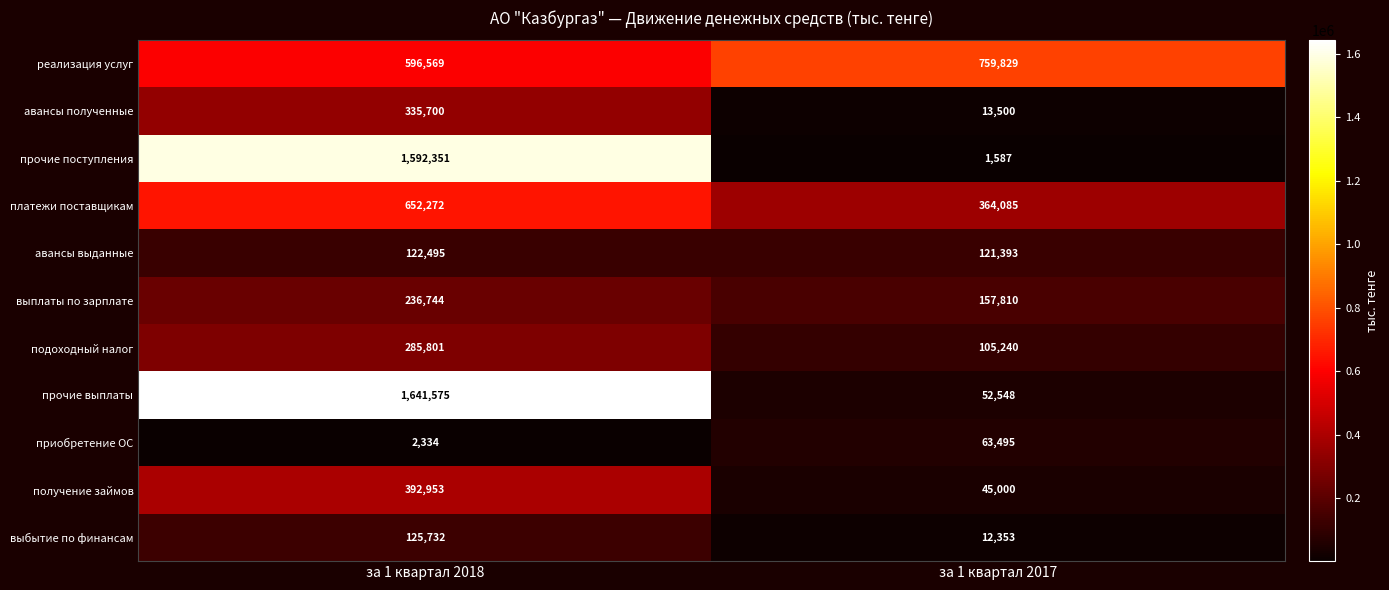

What is the difference between the прочие выплаты values at за 1 квартал 2018 and за 1 квартал 2017?

1589027